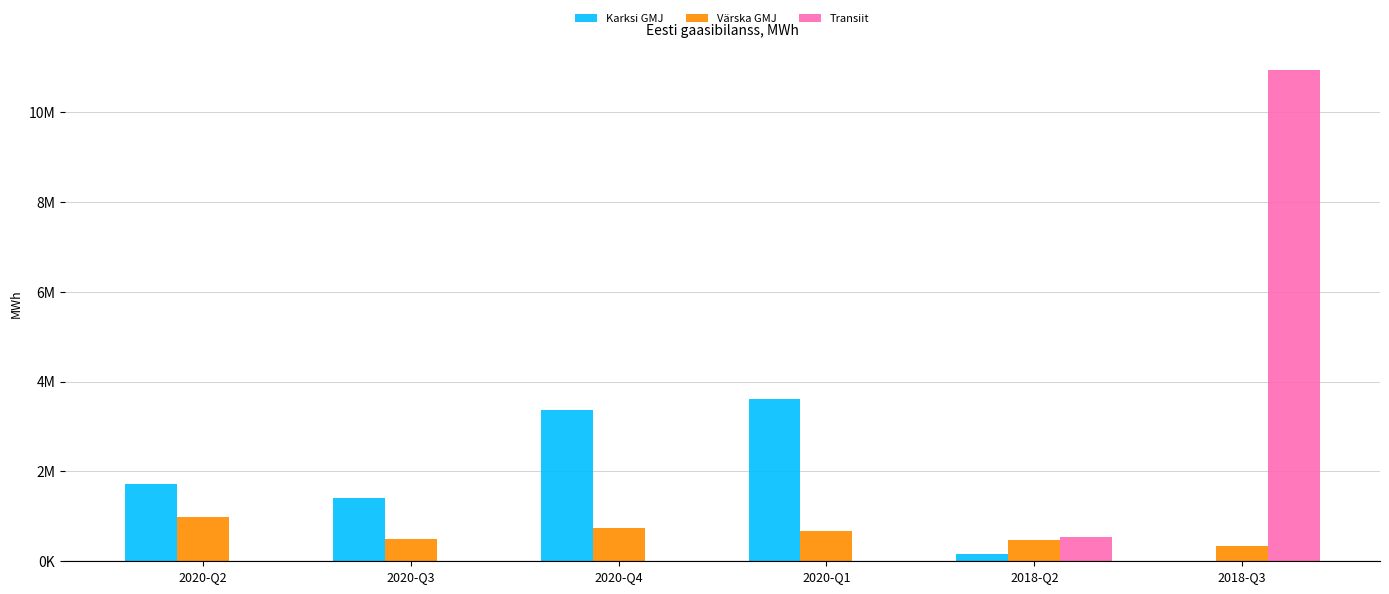

What is the label of the 6th bar from the right?

2020-Q2